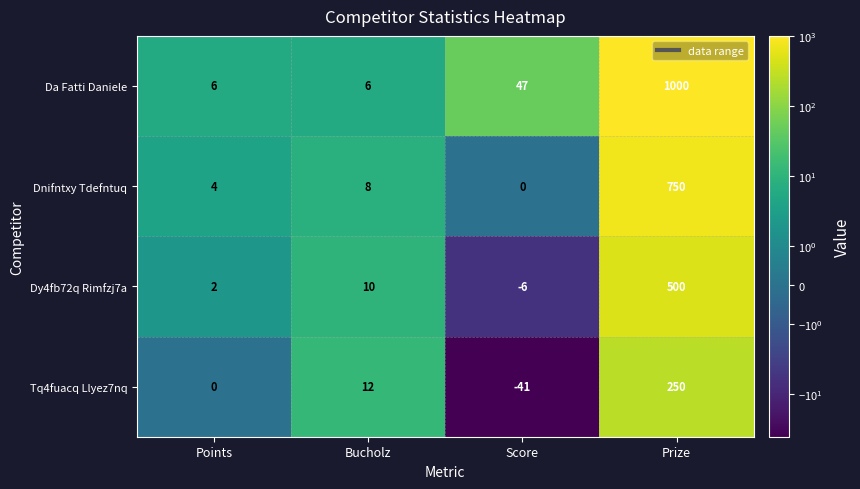

What is the difference between the Dnifntxy Tdefntuq values at Prize and Bucholz?

742